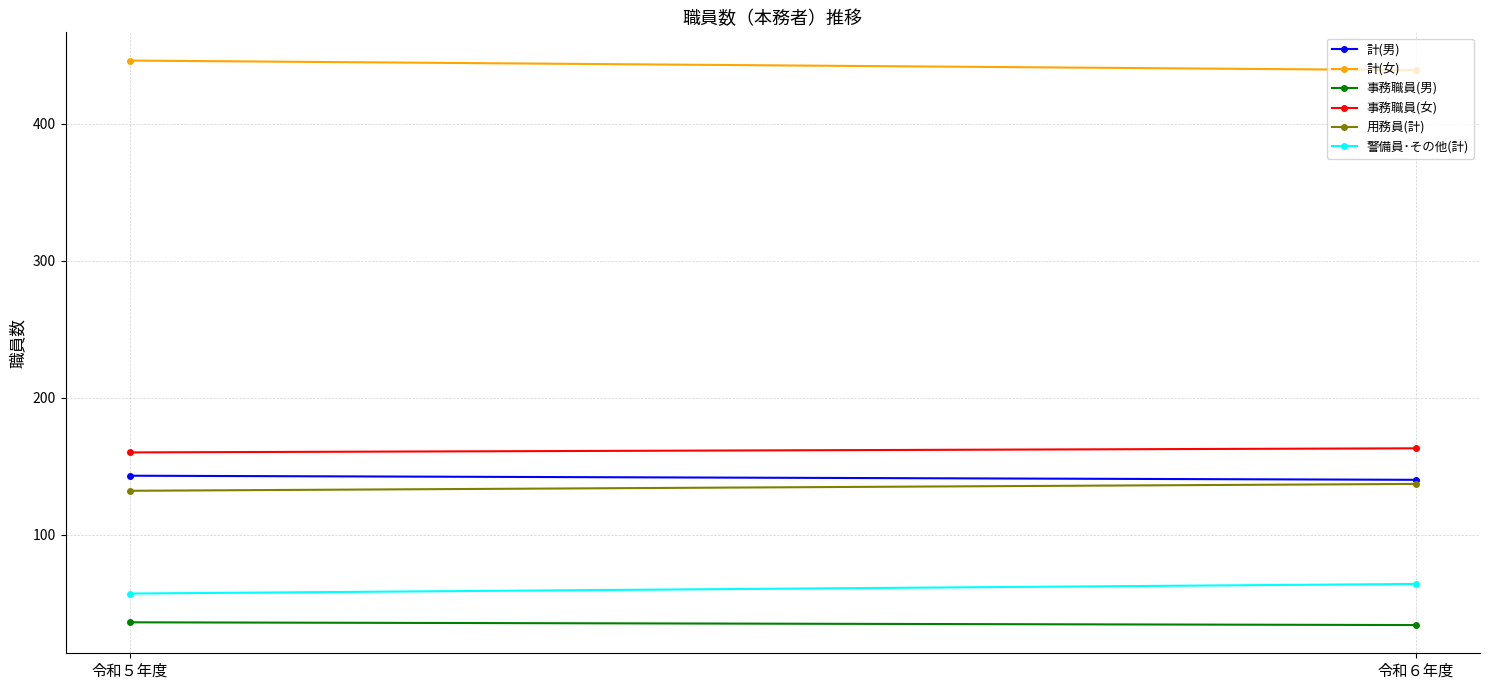

Count the number of categories in the chart.

2